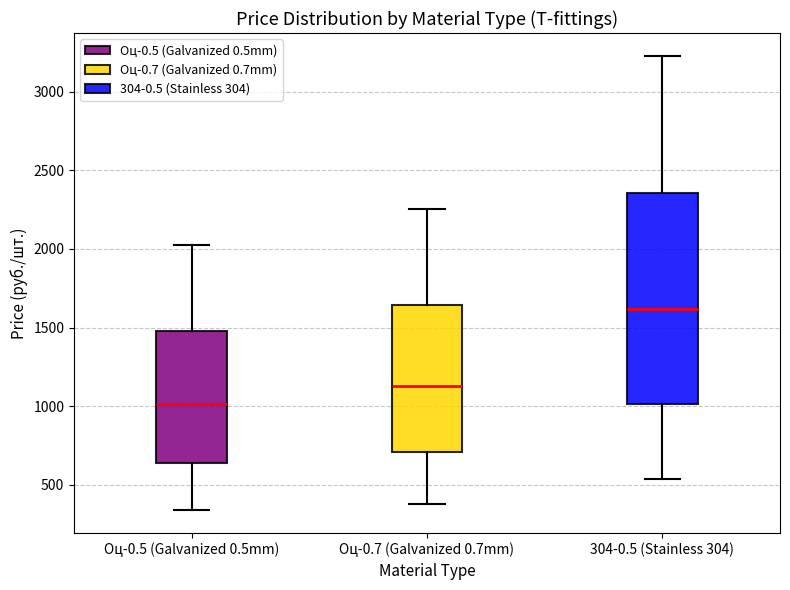

Which box's median line is the lowest?

Оц-0.5 (Galvanized 0.5mm)